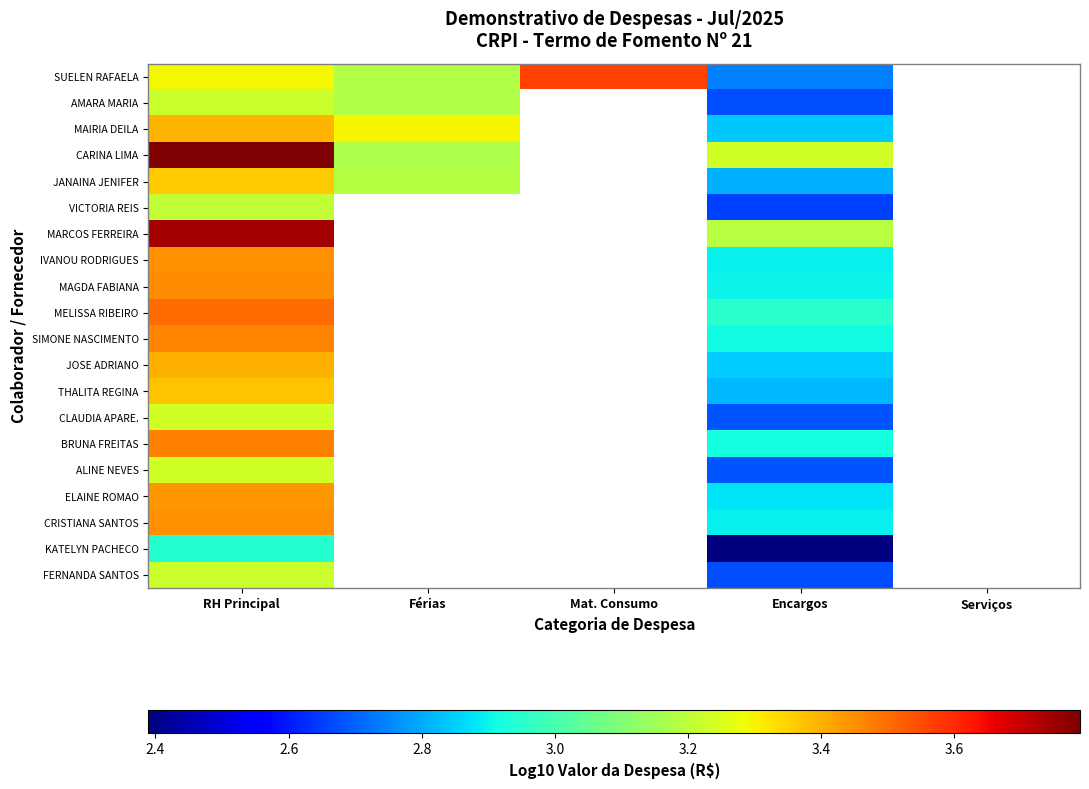

How many positive values does the VICTORIA REIS series have?

2